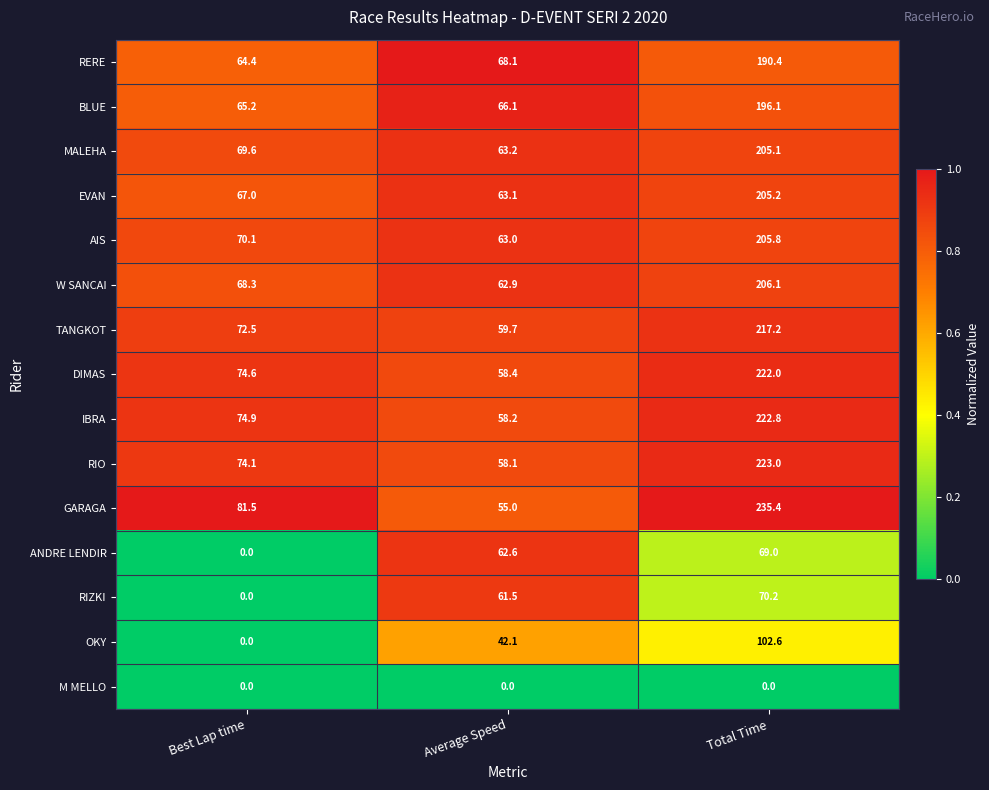

What is the maximum value shown in the chart?

235.4